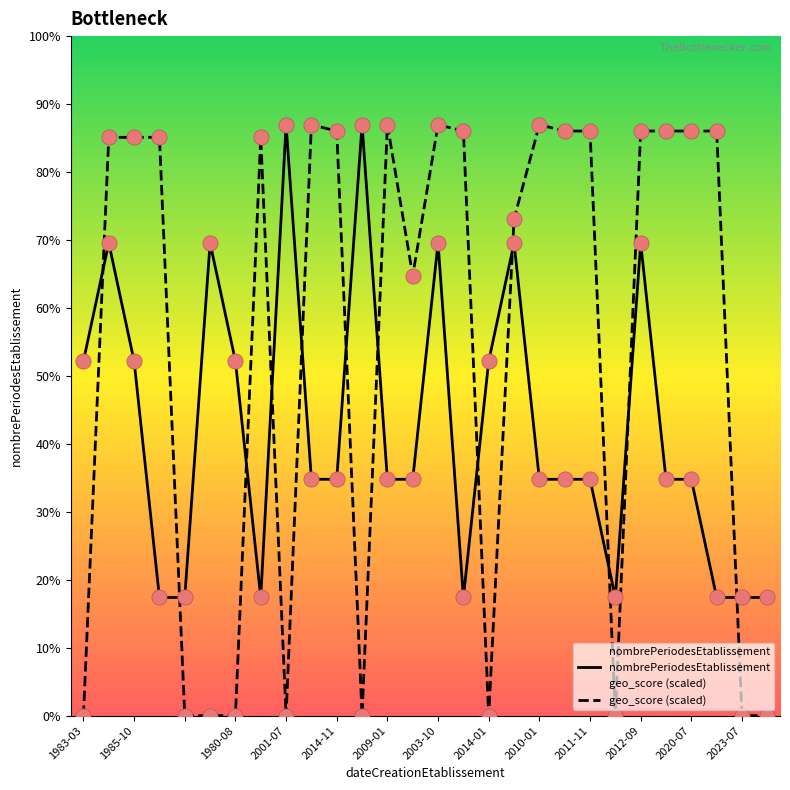

Which series reaches the minimum Y coordinate?

geo_score